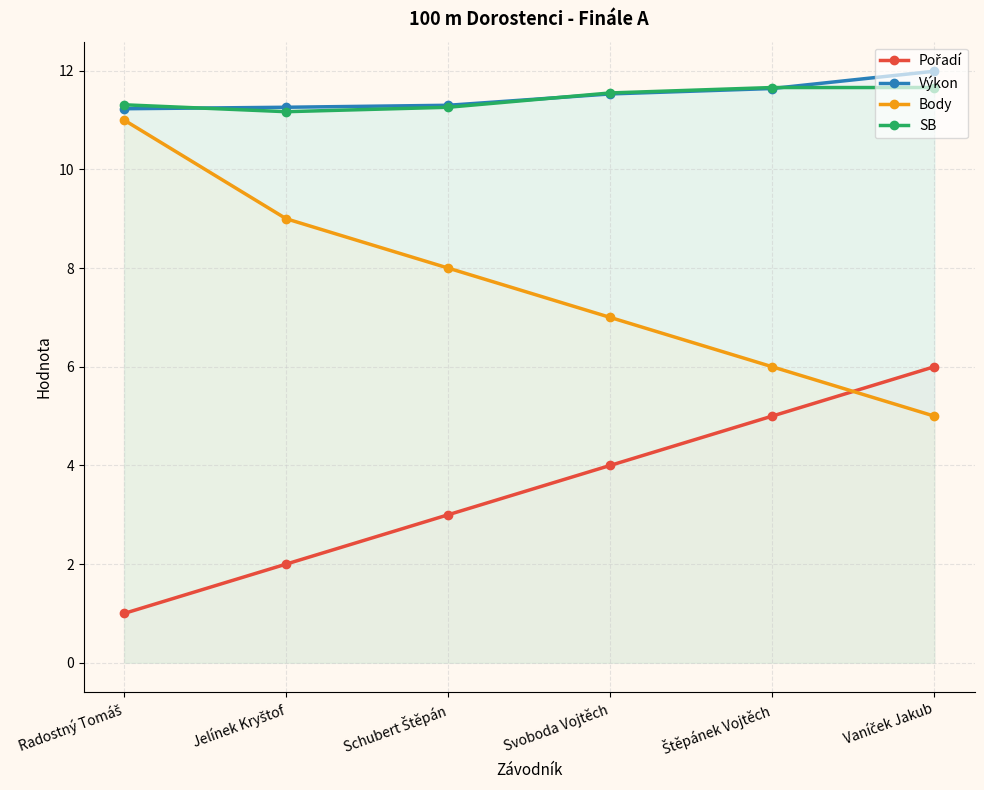

What are all the series names shown in the legend?

Pořadí, Výkon, Body, SB